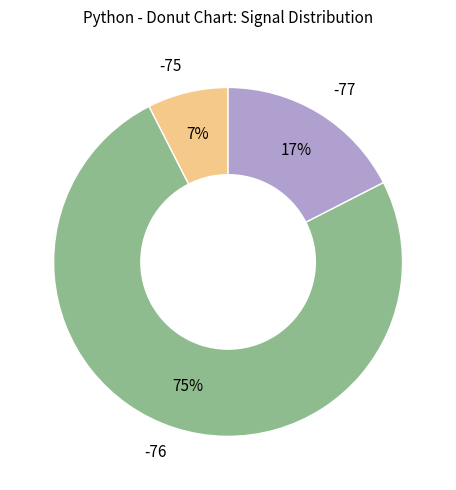

Does any single category account for the majority?

Yes